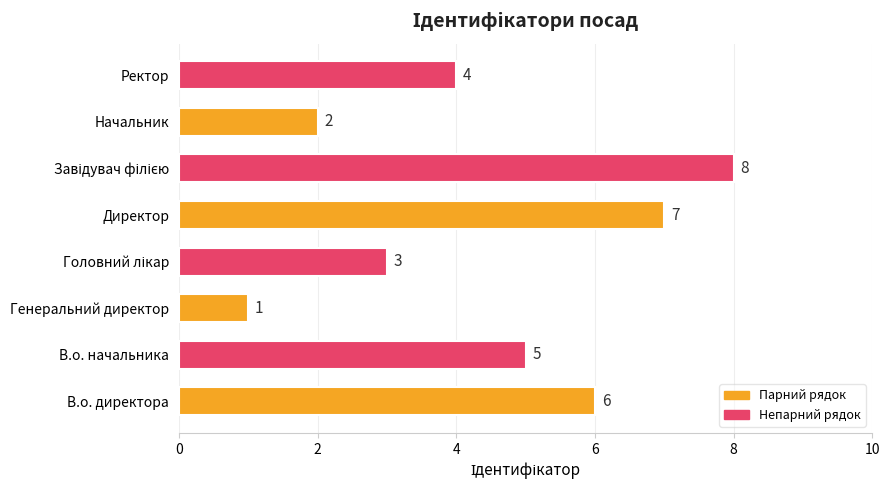

What is the difference between the maximum and minimum values?

7